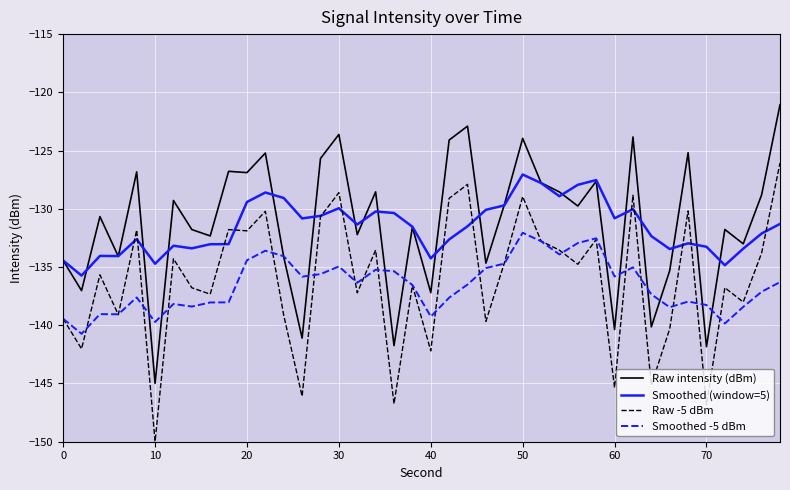

True or false: Smoothed (window=5) and Smoothed -5 dBm cross at least once.

False